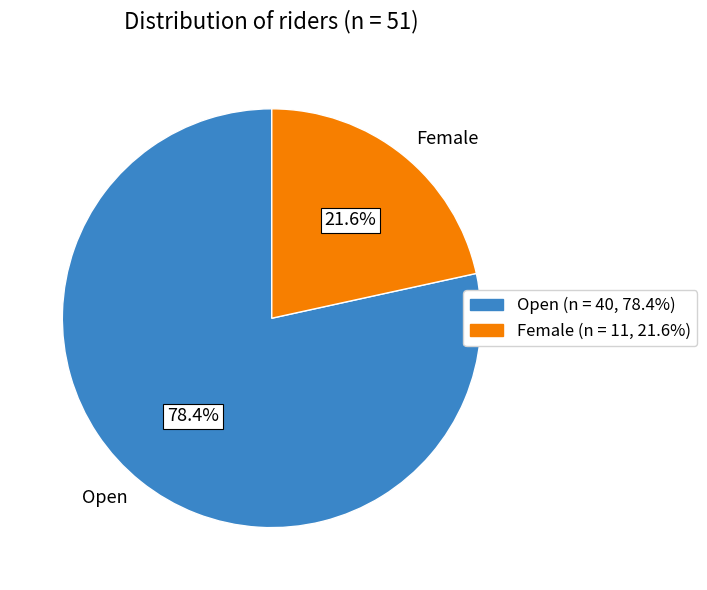

How much of the chart is everything except Open?

21.6%